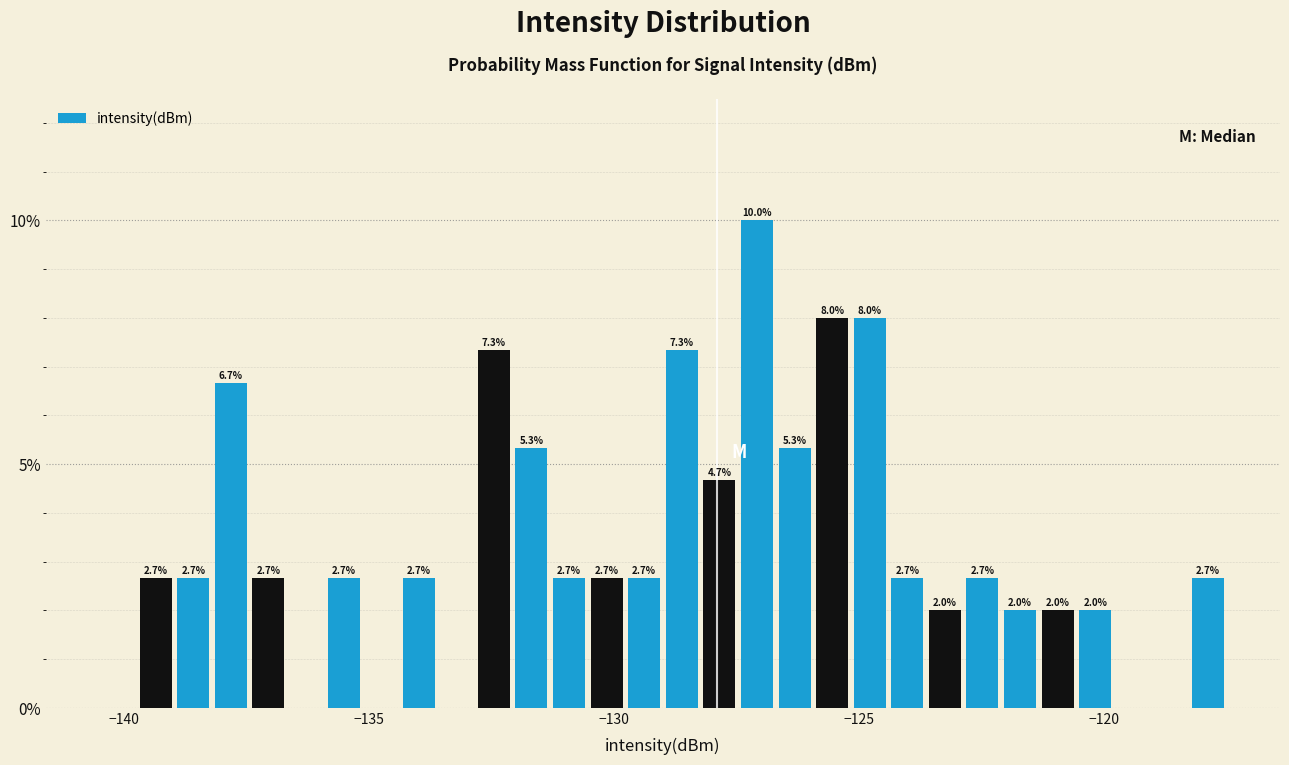

Around what value on the x-axis is the tallest bar? Give the approximate position of its centre, as read against the axis.

-127.0